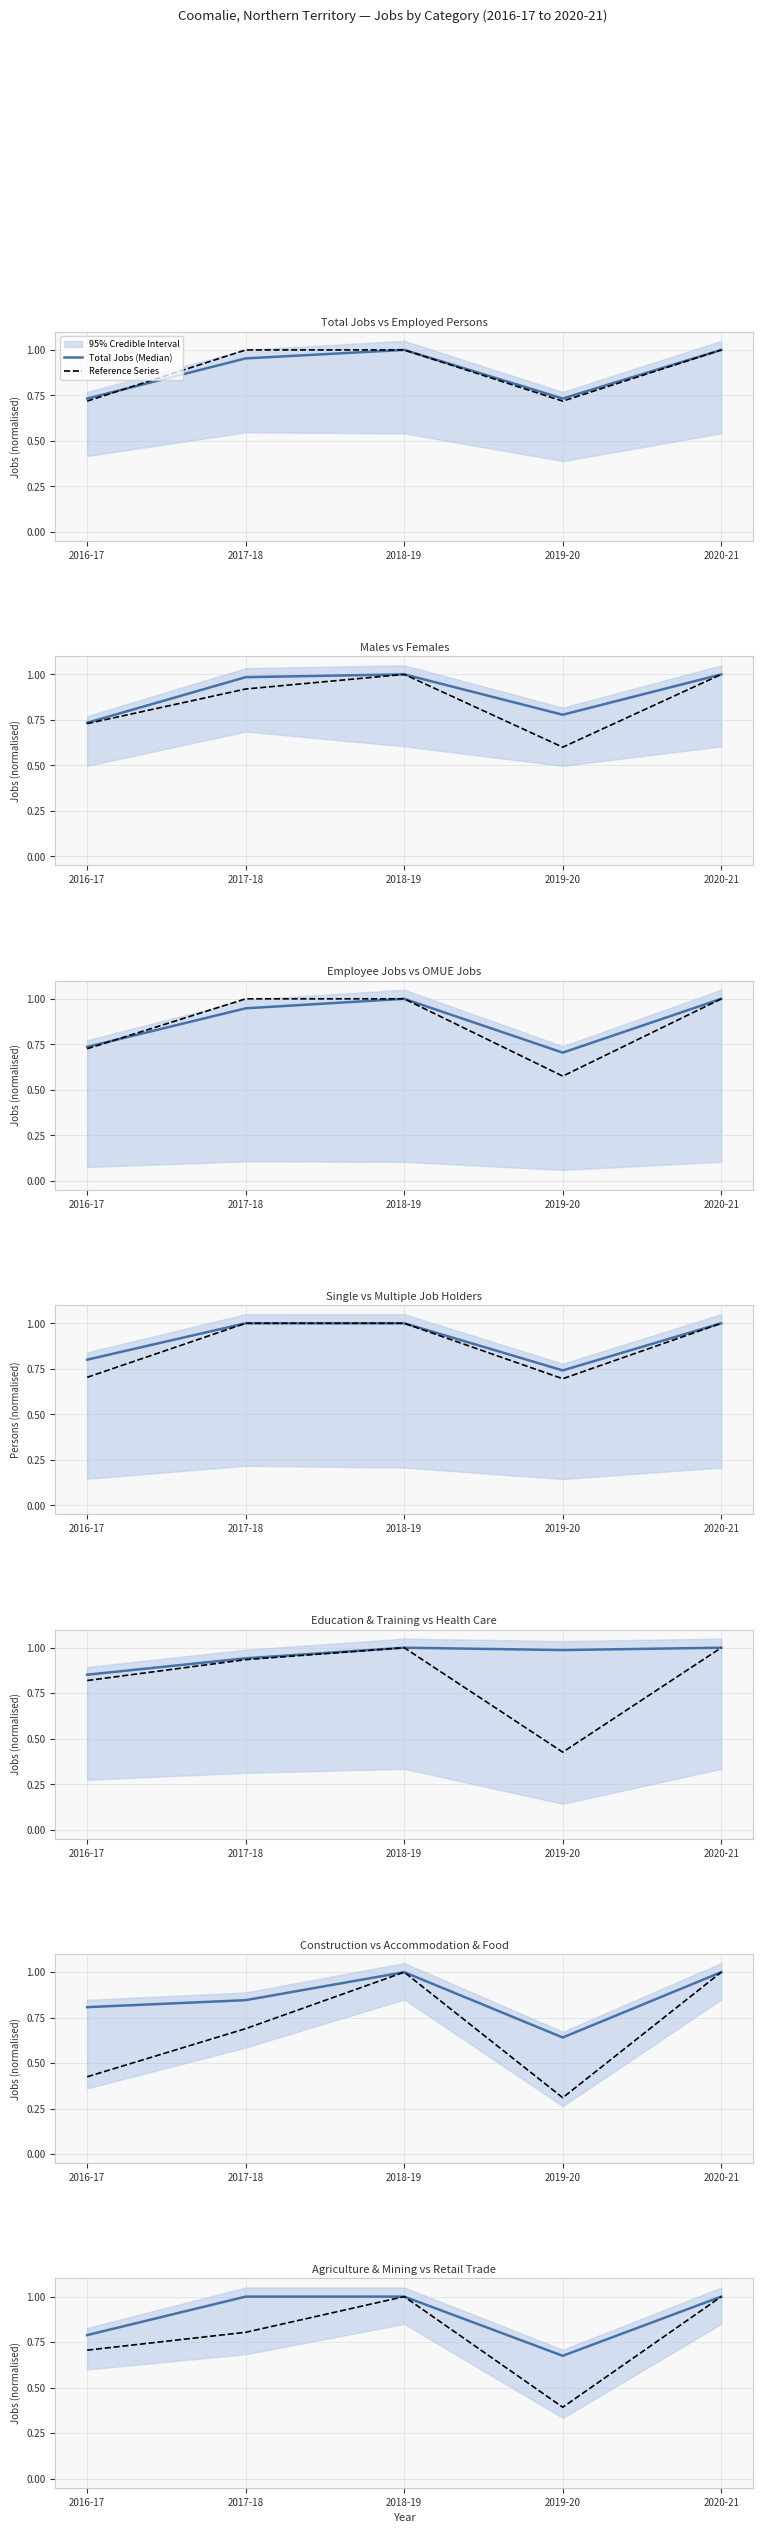

Rank the categories by Males value from lowest to highest.

2016-17, 2019-20, 2017-18, 2018-19, 2020-21